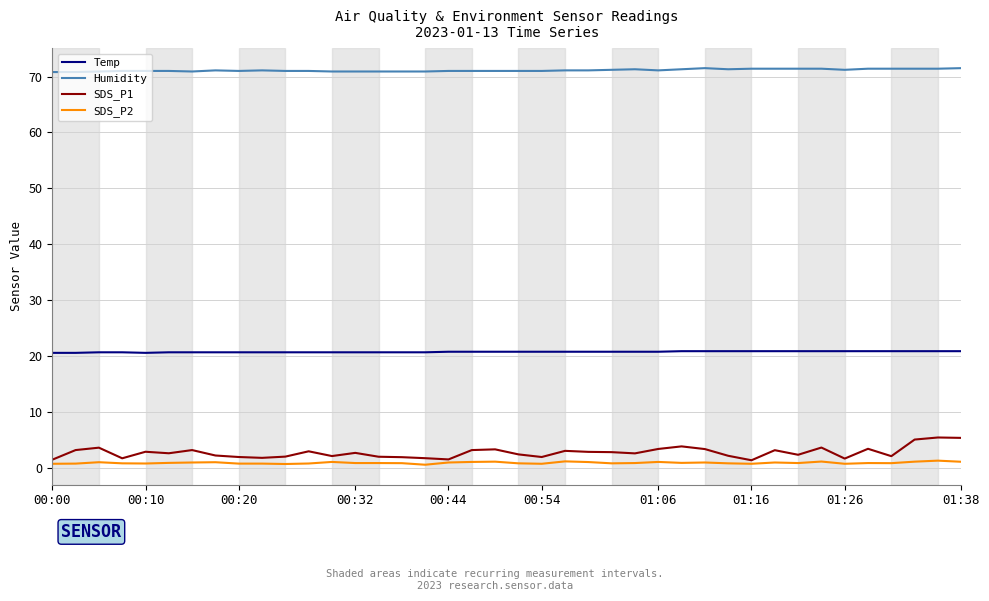

Which series has the largest total across all categories?

Humidity